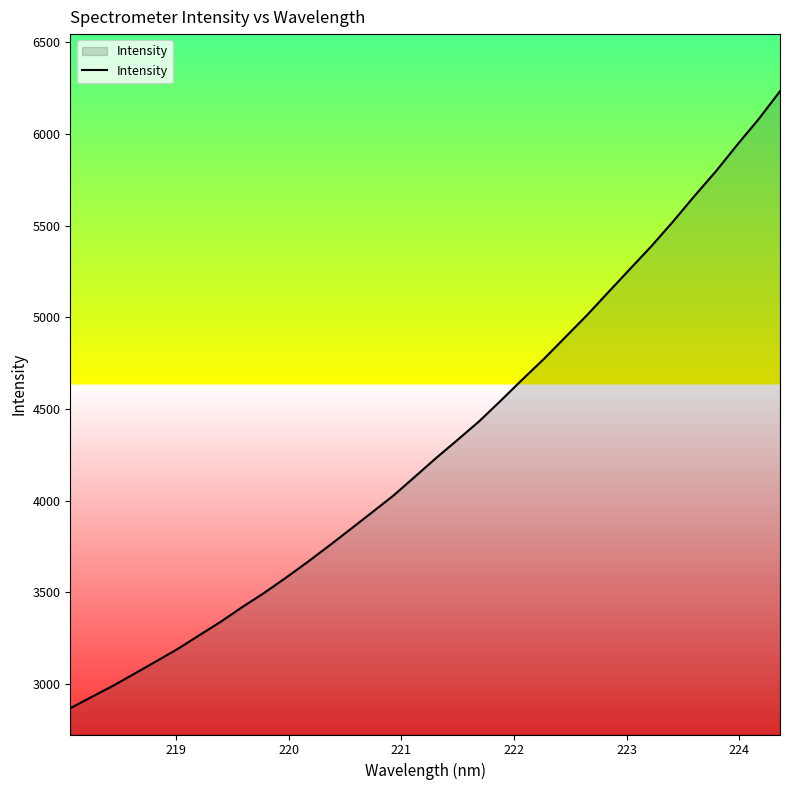

What is the smallest value displayed?

2868.6